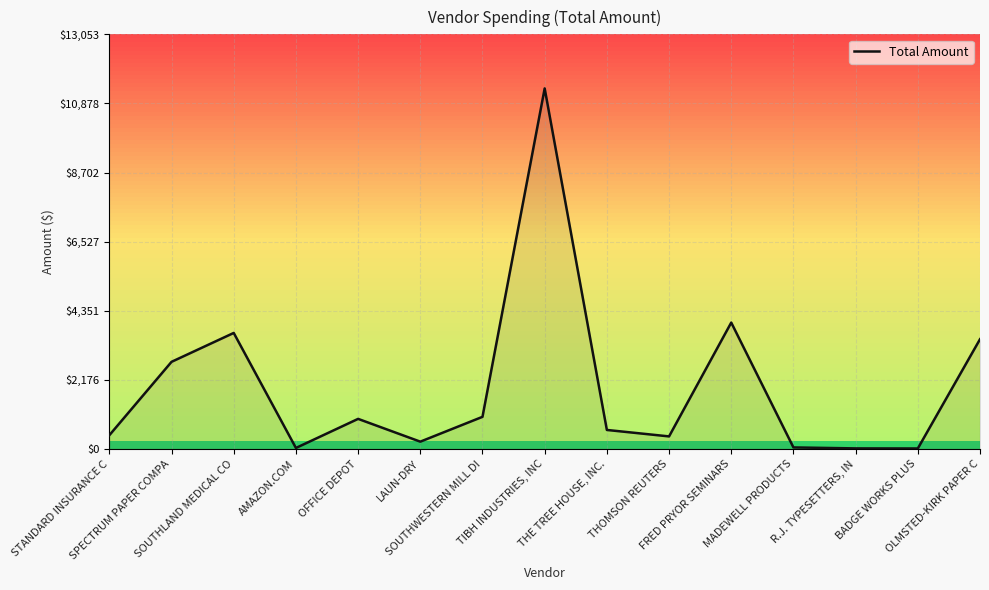

What value does the data have at AMAZON.COM?

33.0